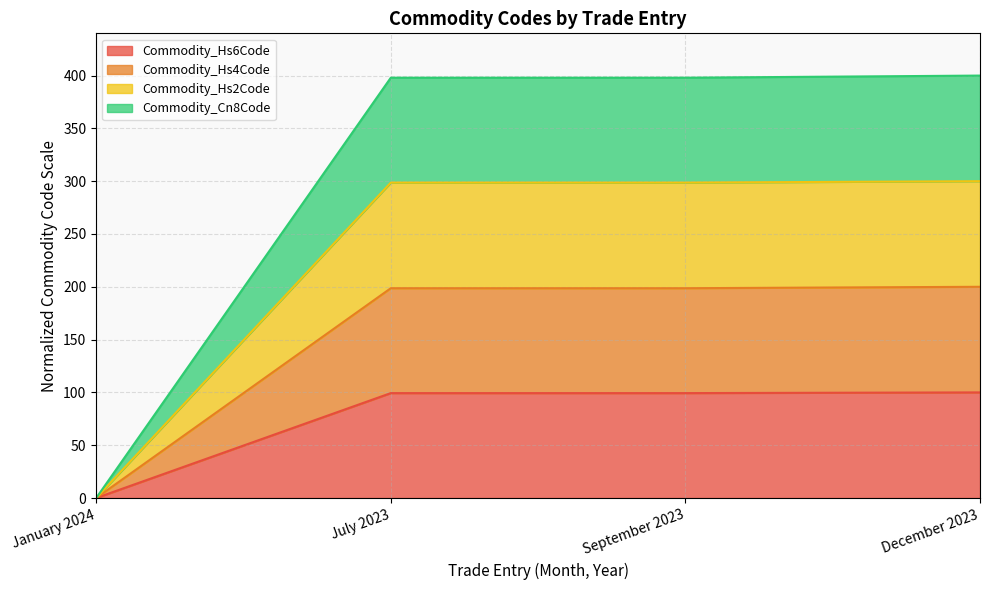

Reading left to right, what are all the values shown in this chart?

Commodity_Hs6Code: 0.0	99.3	99.3	100.0
Commodity_Hs4Code: 0.0	198.7	198.7	200.0
Commodity_Hs2Code: 0.0	298.7	298.7	300.0
Commodity_Cn8Code: 0.0	398.0	398.0	400.0